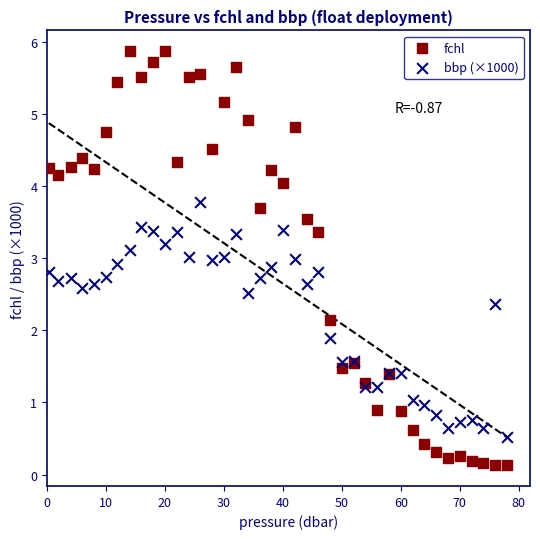

What are all the series names shown in the legend?

fchl, bbp (×1000)